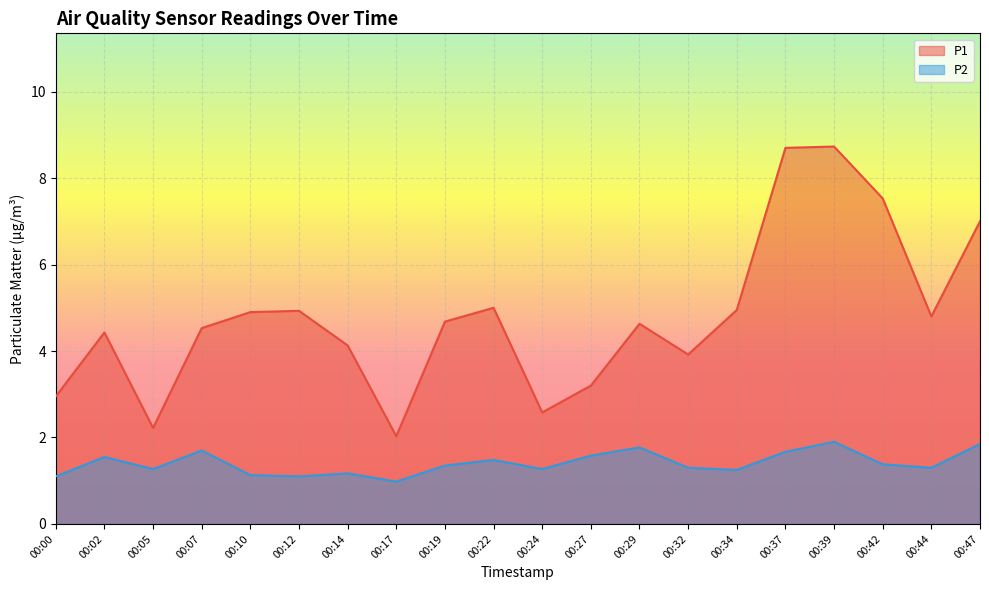

What is the sum of the P1 values at 00:32 and 00:00?

6.9